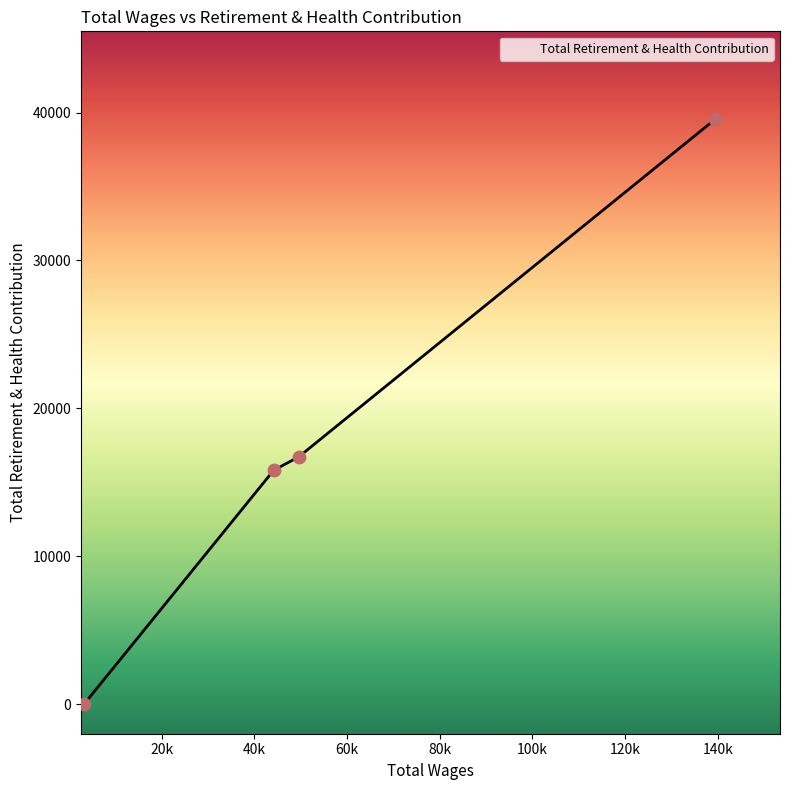

What is the difference between the maximum and minimum values?

39555